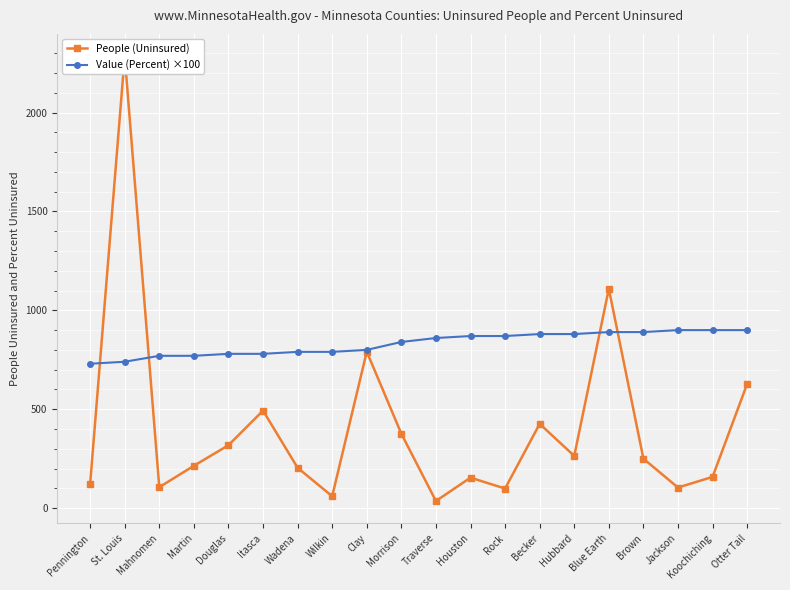

Which has a higher value, Mahnomen or Itasca?

Itasca